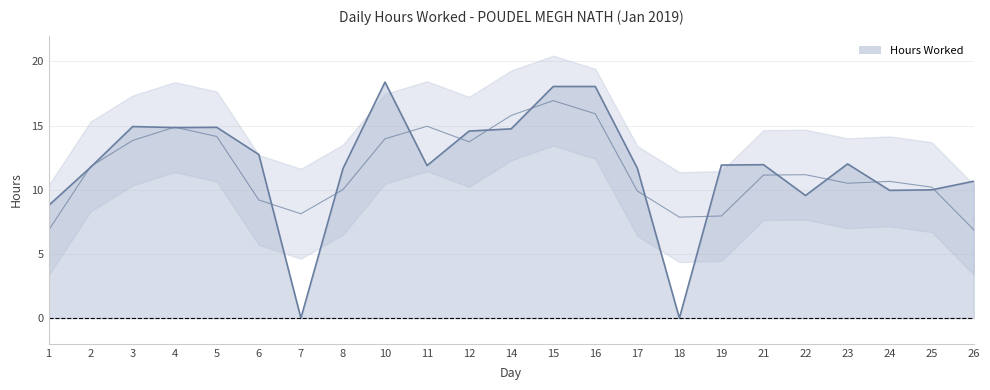

Rank the categories by value from lowest to highest.

7, 18, 1, 22, 24, 25, 26, 8, 17, 2, 11, 19, 21, 23, 6, 12, 14, 4, 5, 3, 15, 16, 10